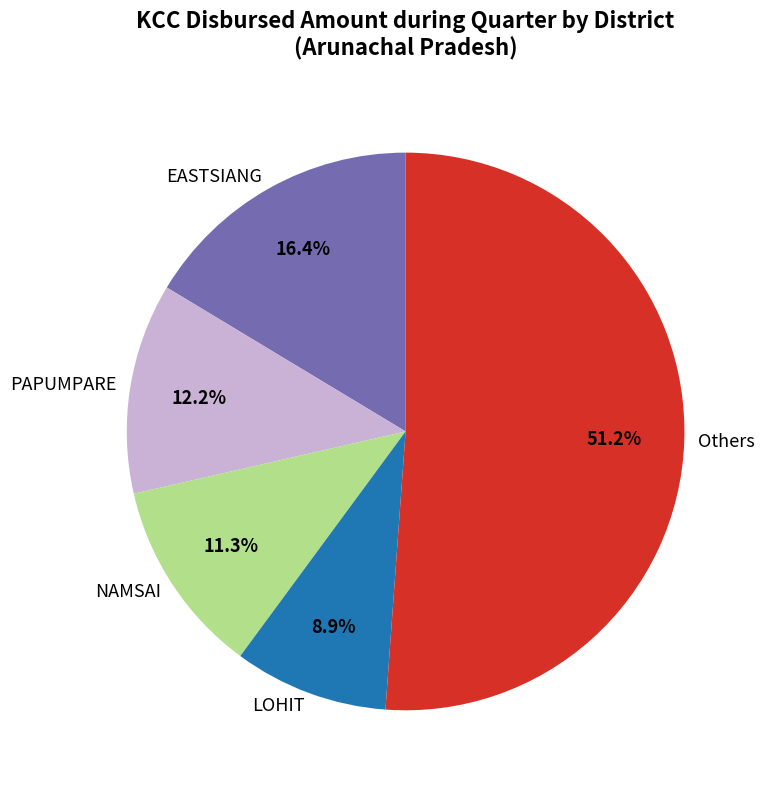

What is the ratio of the value at NAMSAI to the value at EASTSIANG?

0.7